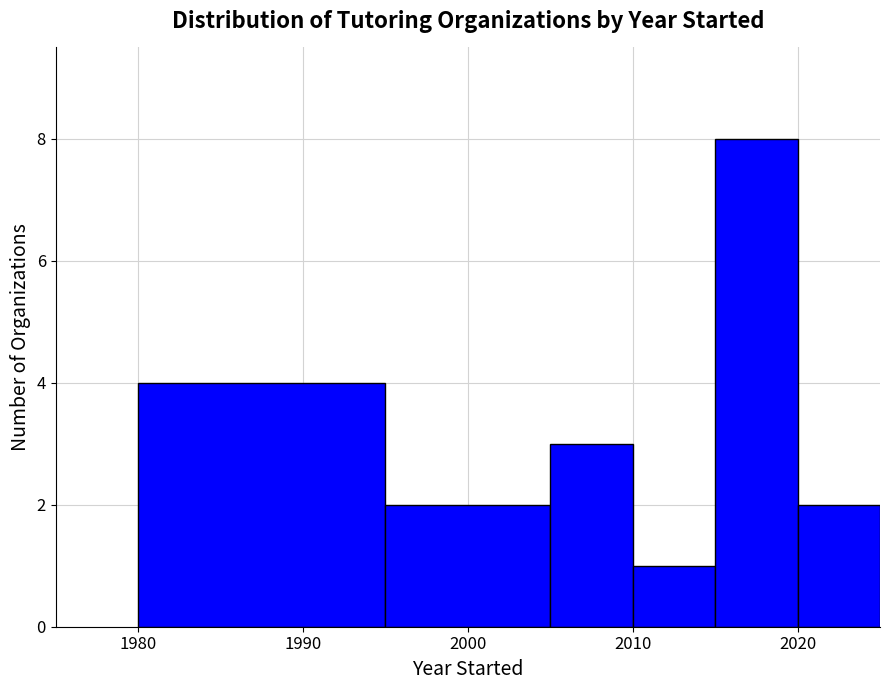

Which range on the x-axis has the tallest bar?

2015 to 2020